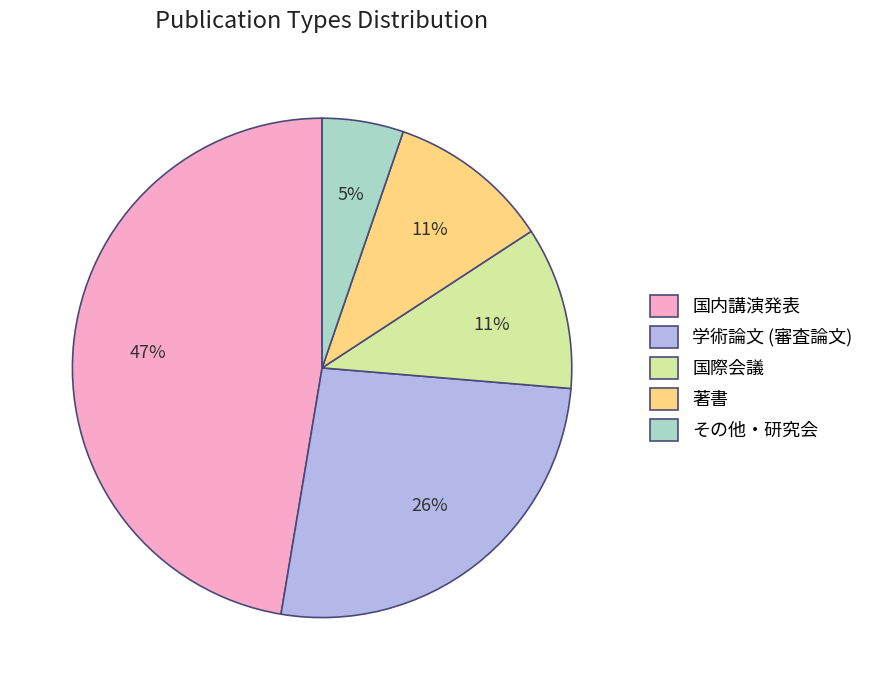

Does 国内講演発表 represent more than half of the total?

No